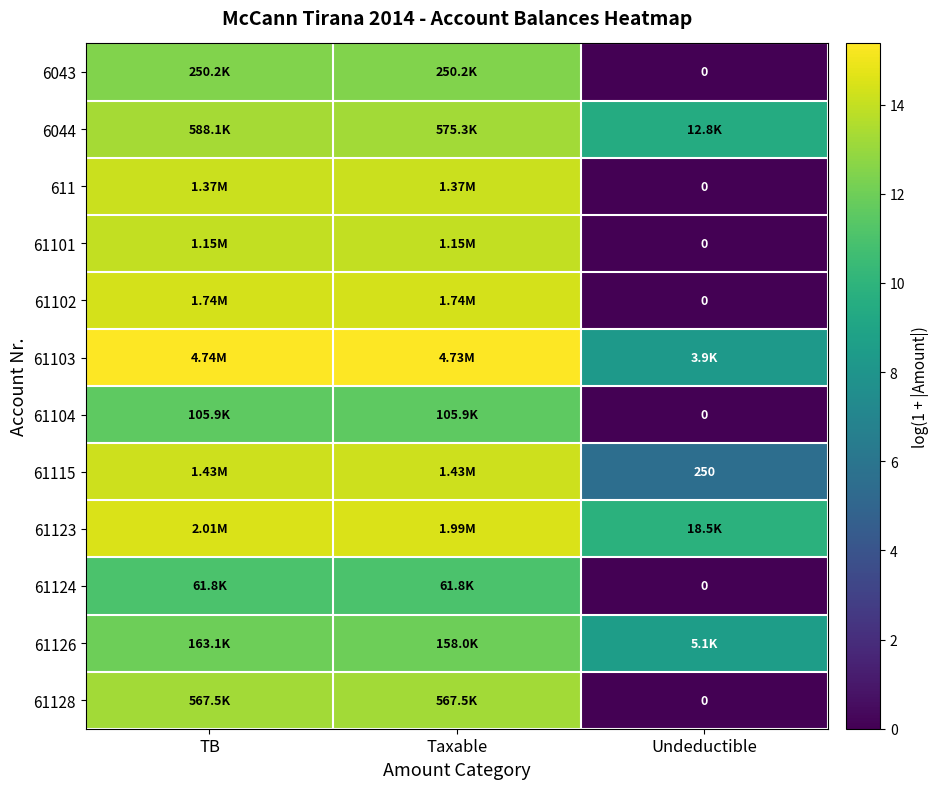

At which category is the sum across all series the highest?

TB